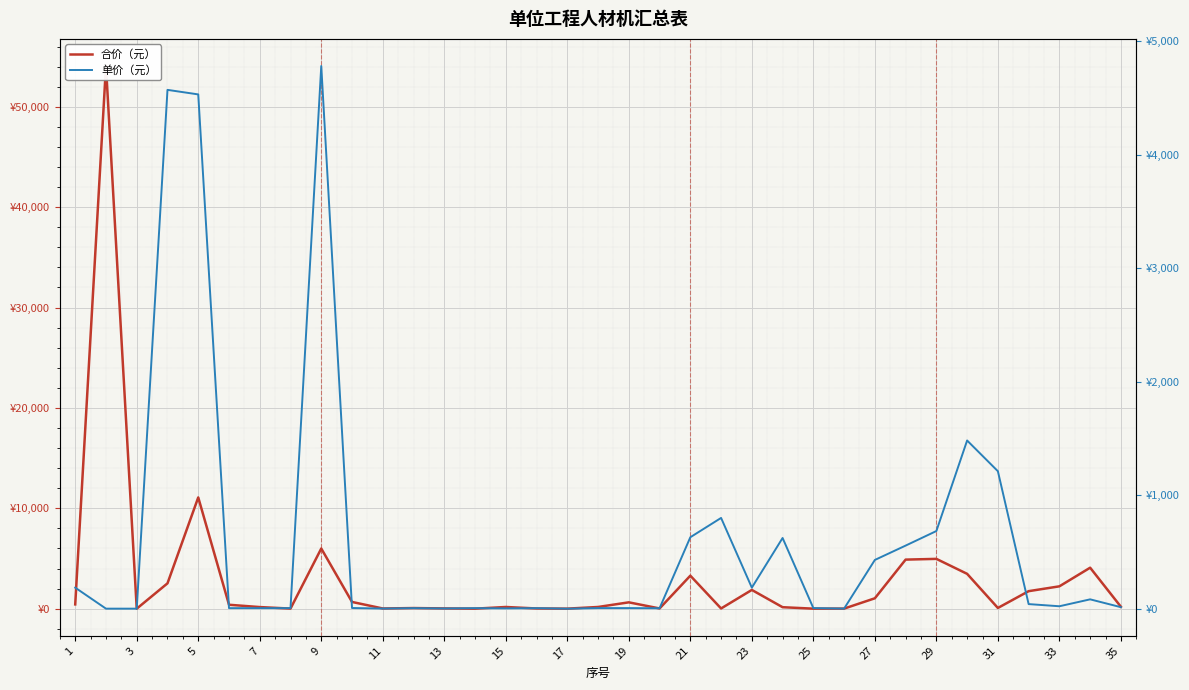

How many intersections are there between 单价（元） and 合价（元）?

10